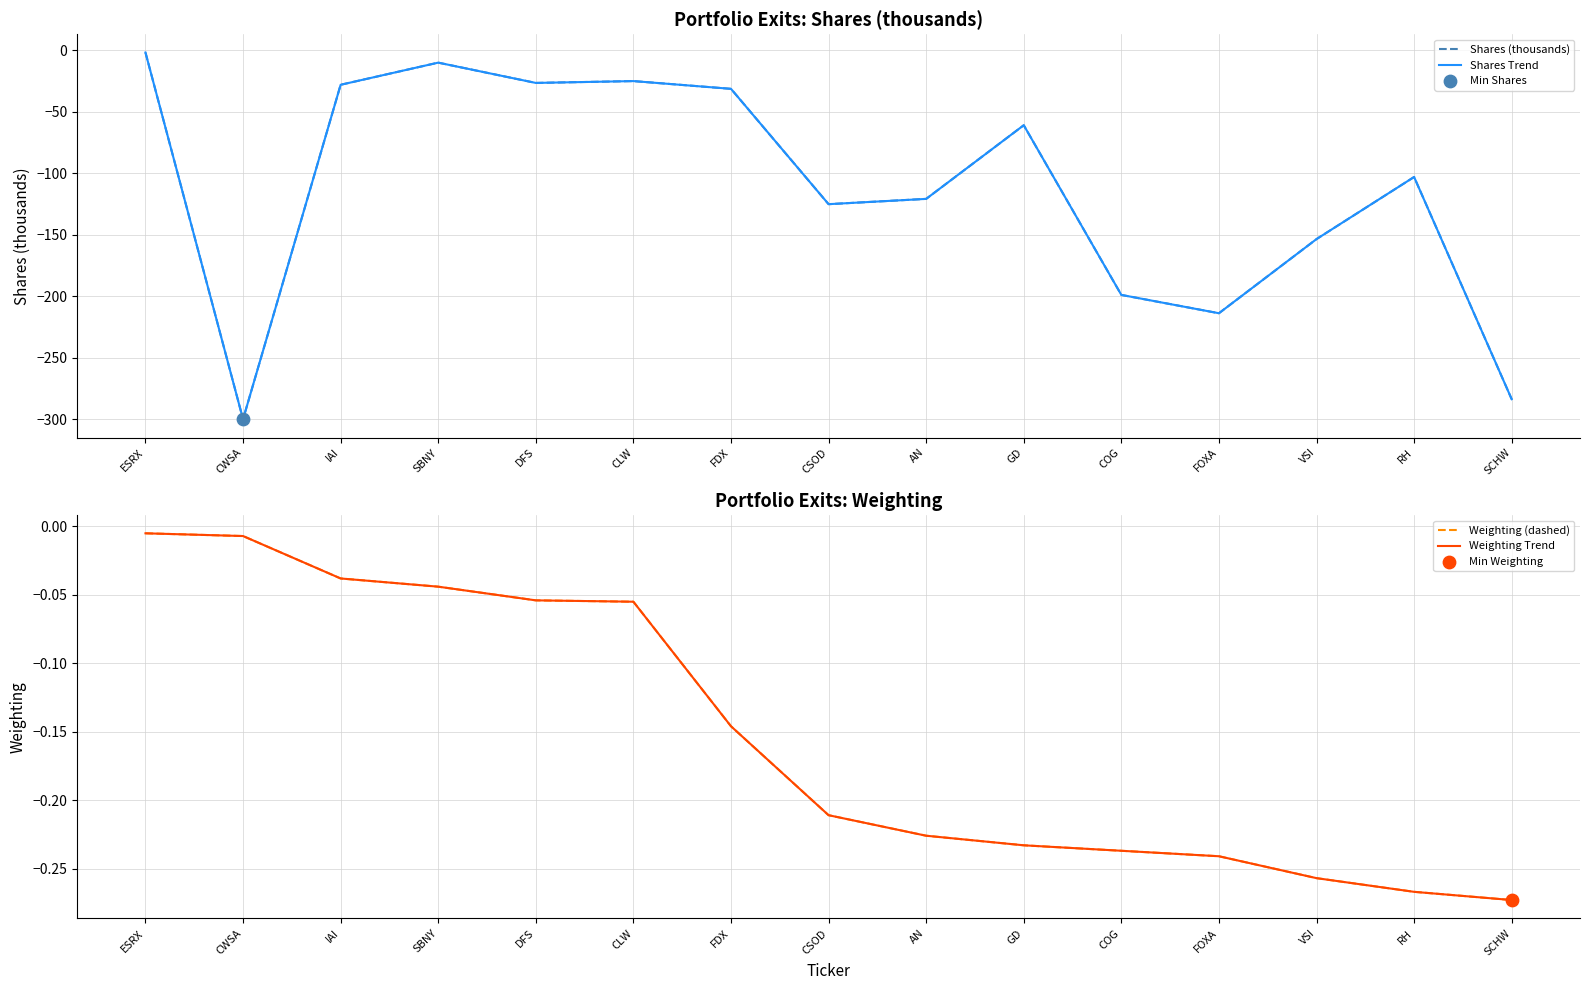

At how many categories does at least one series exceed -216?

15